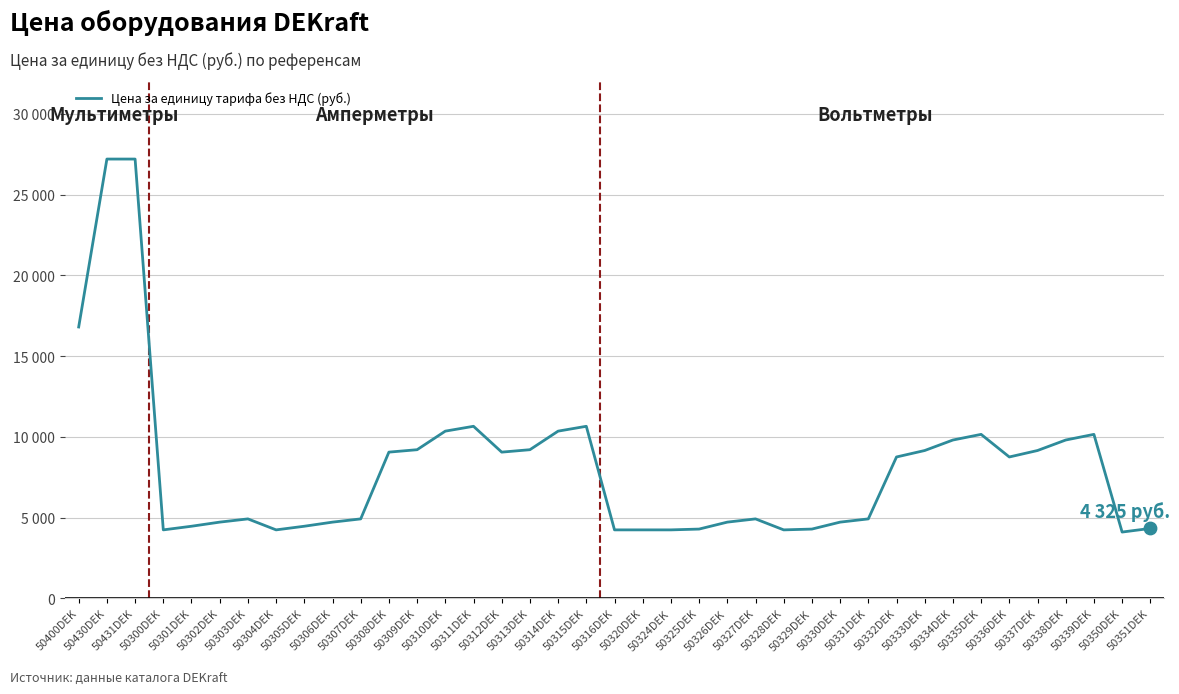

What is the ratio of the value at 50311DEK to the value at 50320DEK?

2.5